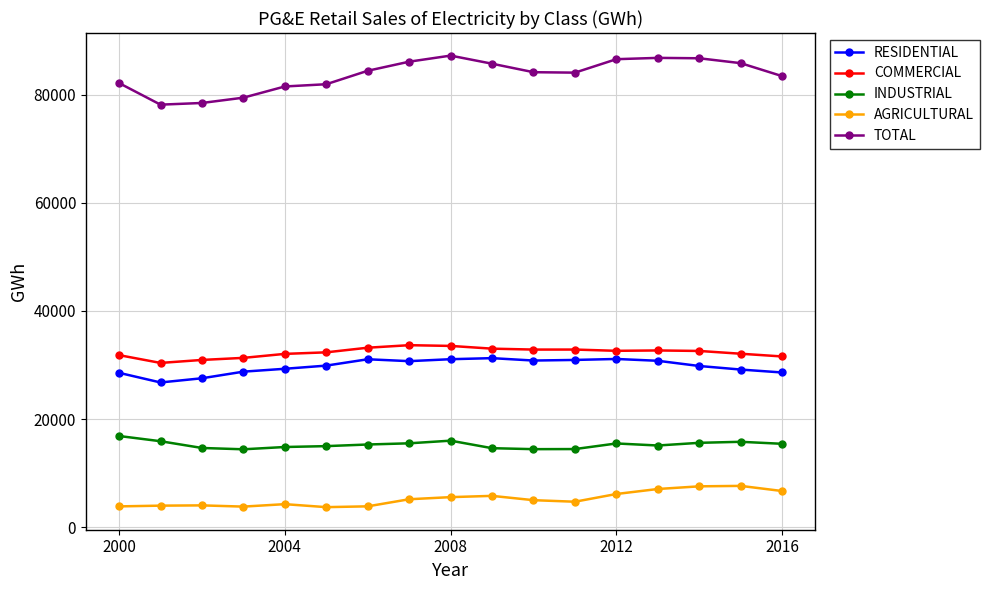

What is the difference between the maximum and second lowest values in the RESIDENTIAL series?

3718.5